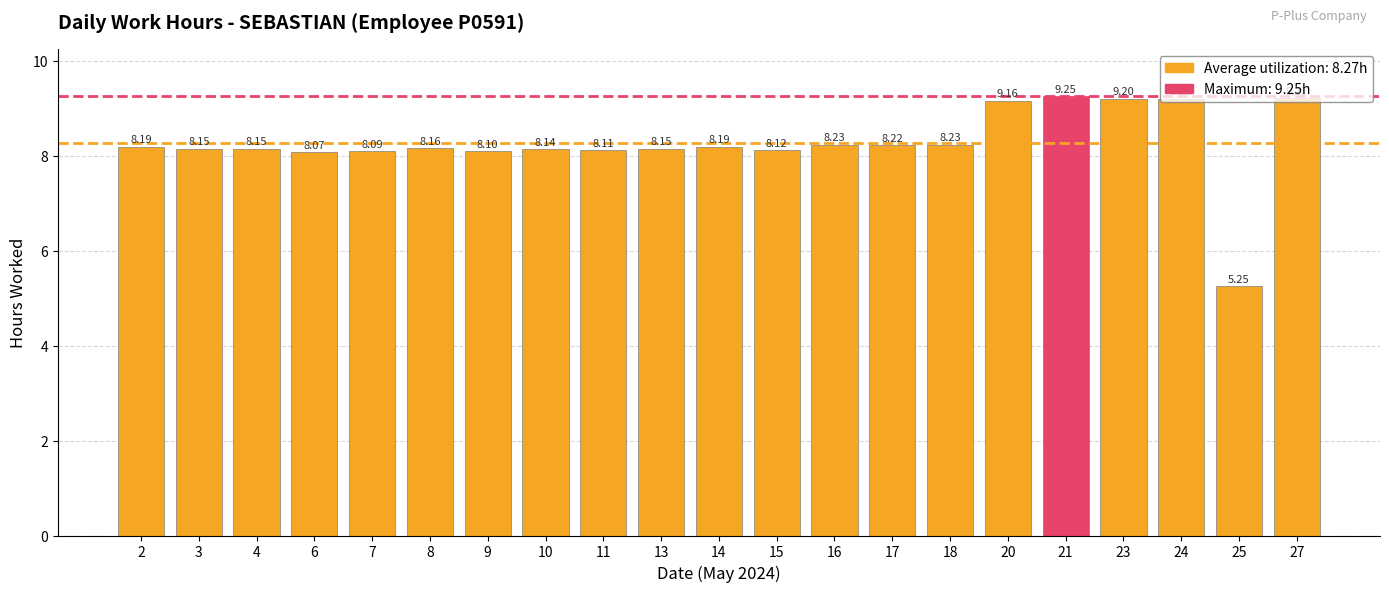

The value at 11 is 13.0. True or false?

False